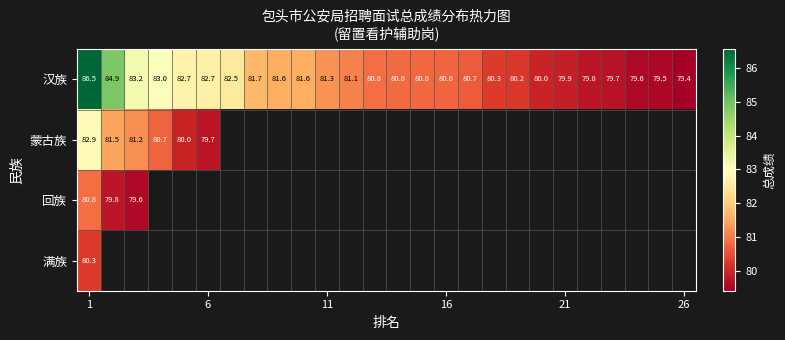

Count the number of categories in the chart.

26